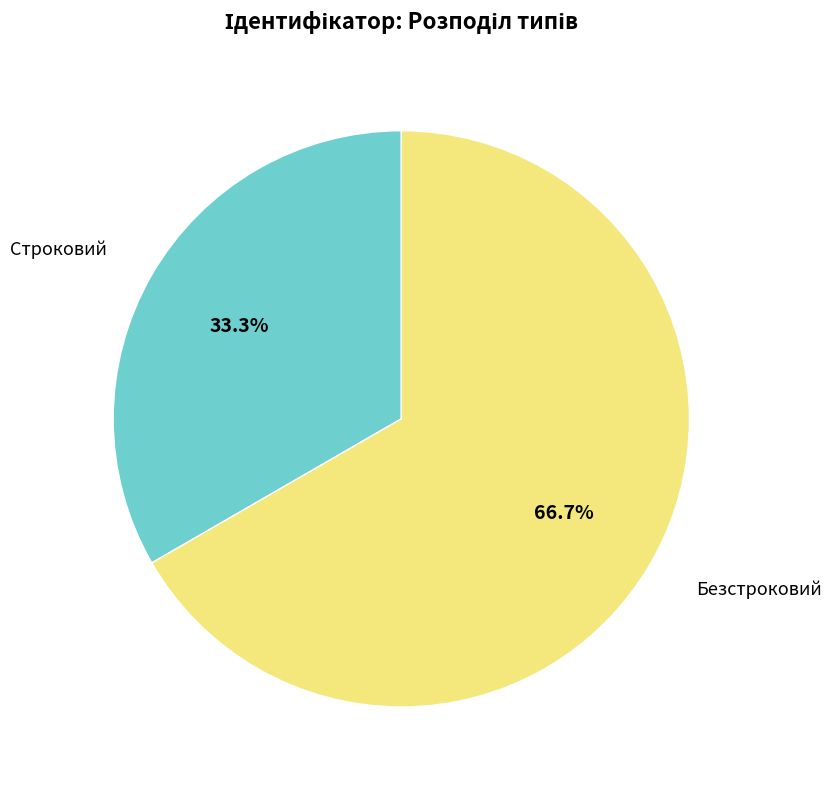

Which has a higher value, Безстроковий or Строковий?

Безстроковий